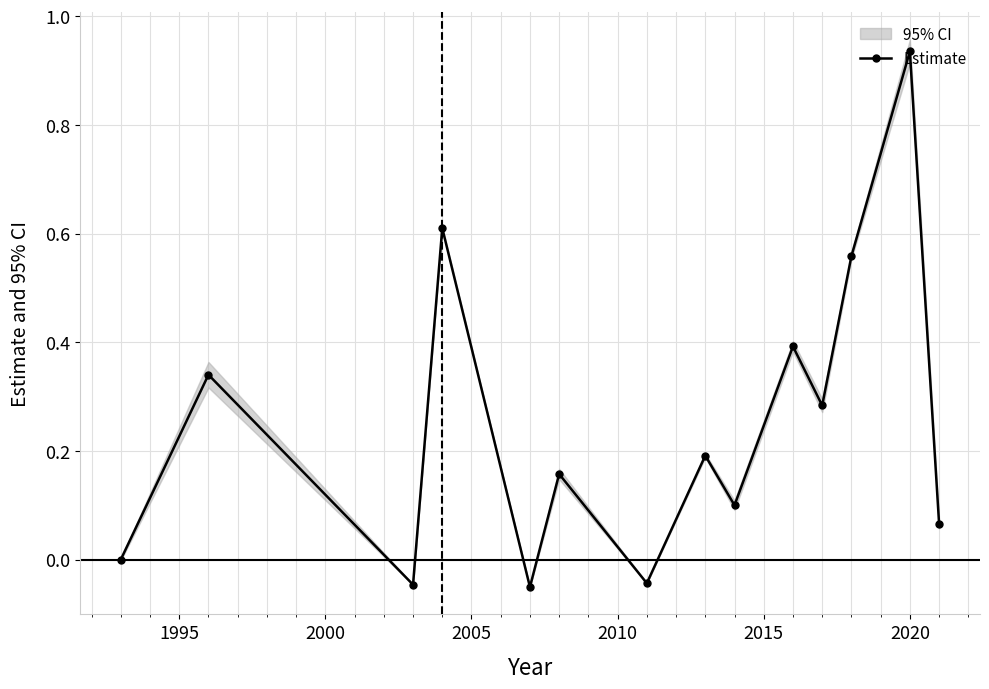

How many points are higher than both their immediate neighbors (excluding endpoints)?

6